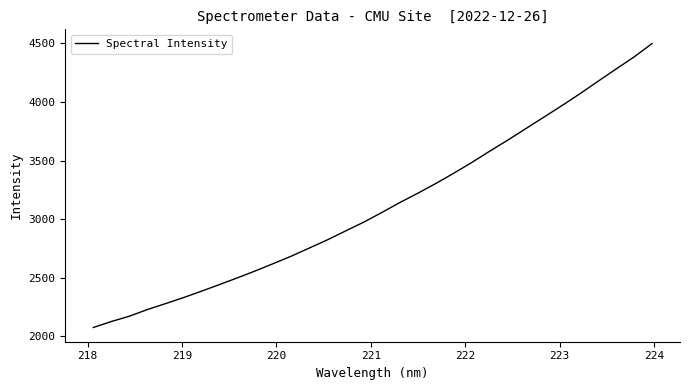

What is the smallest value displayed?

2074.1